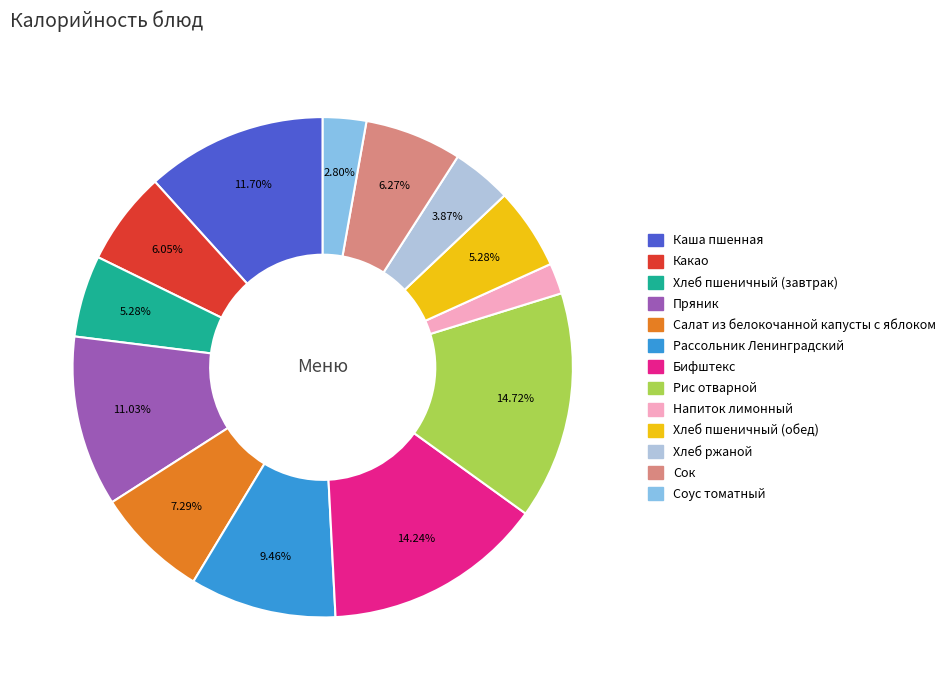

What is the smallest slice in the pie chart?

Напиток лимонный